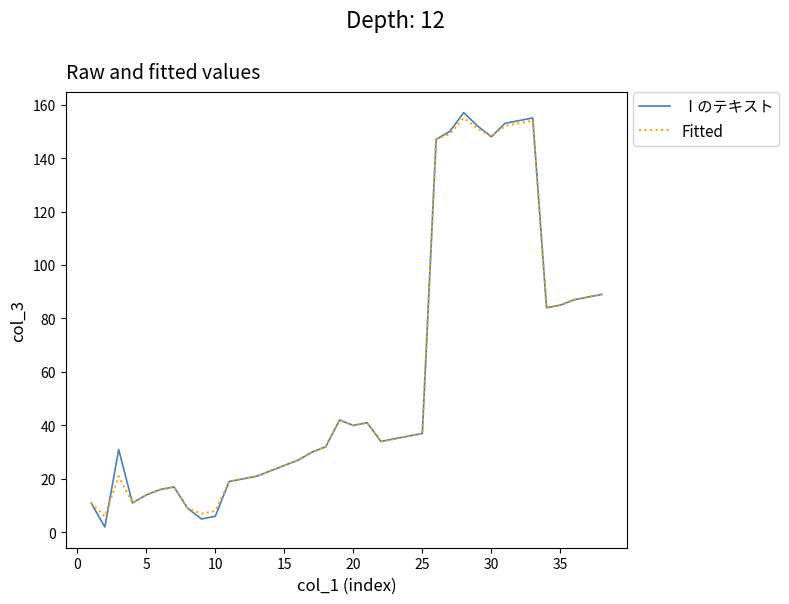

Which series has the widest spread of values?

Ⅰのテキスト